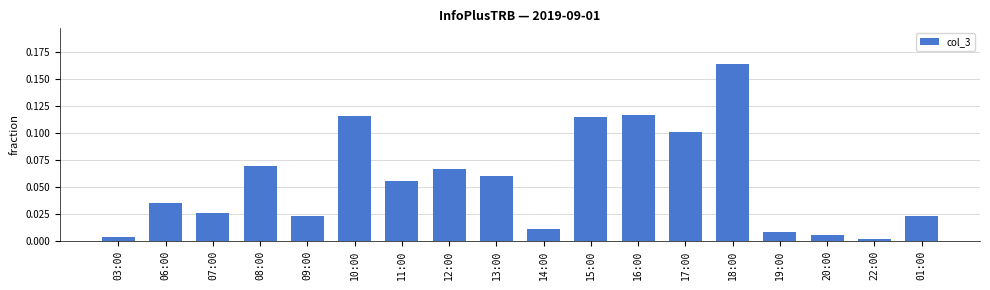

What is the label of the 15th bar from the right?

08:00